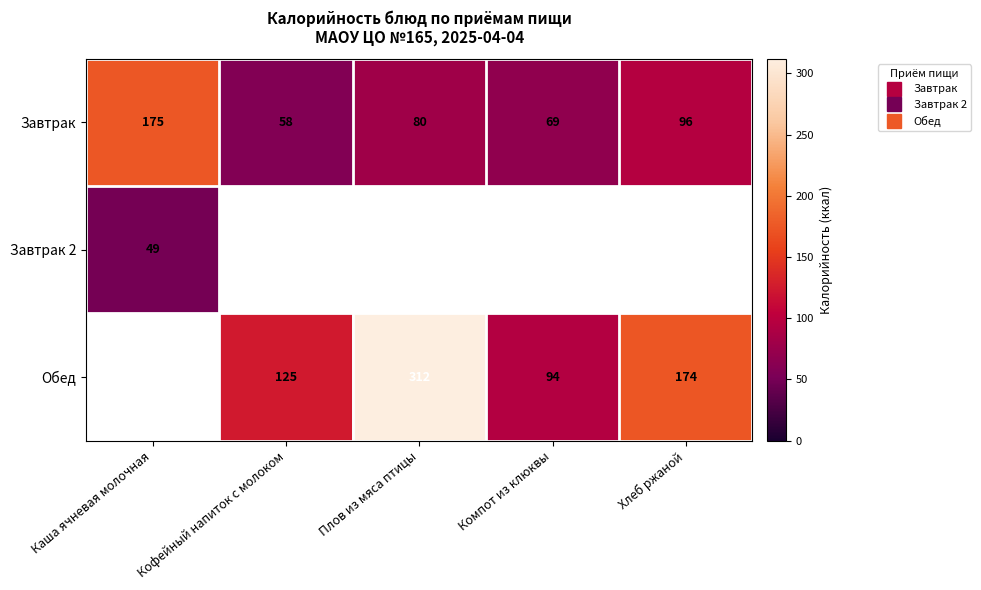

At Кофейный напиток с молоком, list the series in order from smallest to largest.

Завтрак 2, Завтрак, Обед